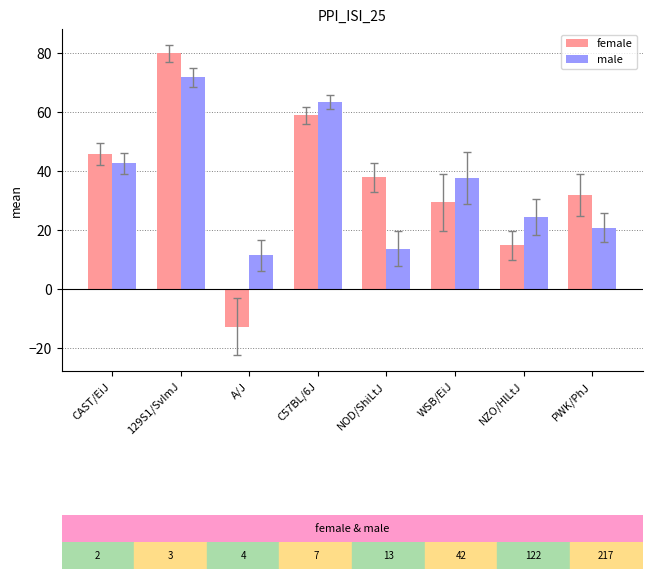

At which label does female reach its peak?

129S1/SvImJ